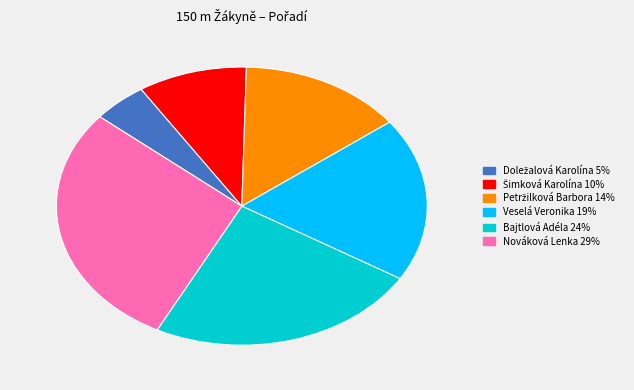

True or false: Nováková Lenka accounts for 29% of the total.

True